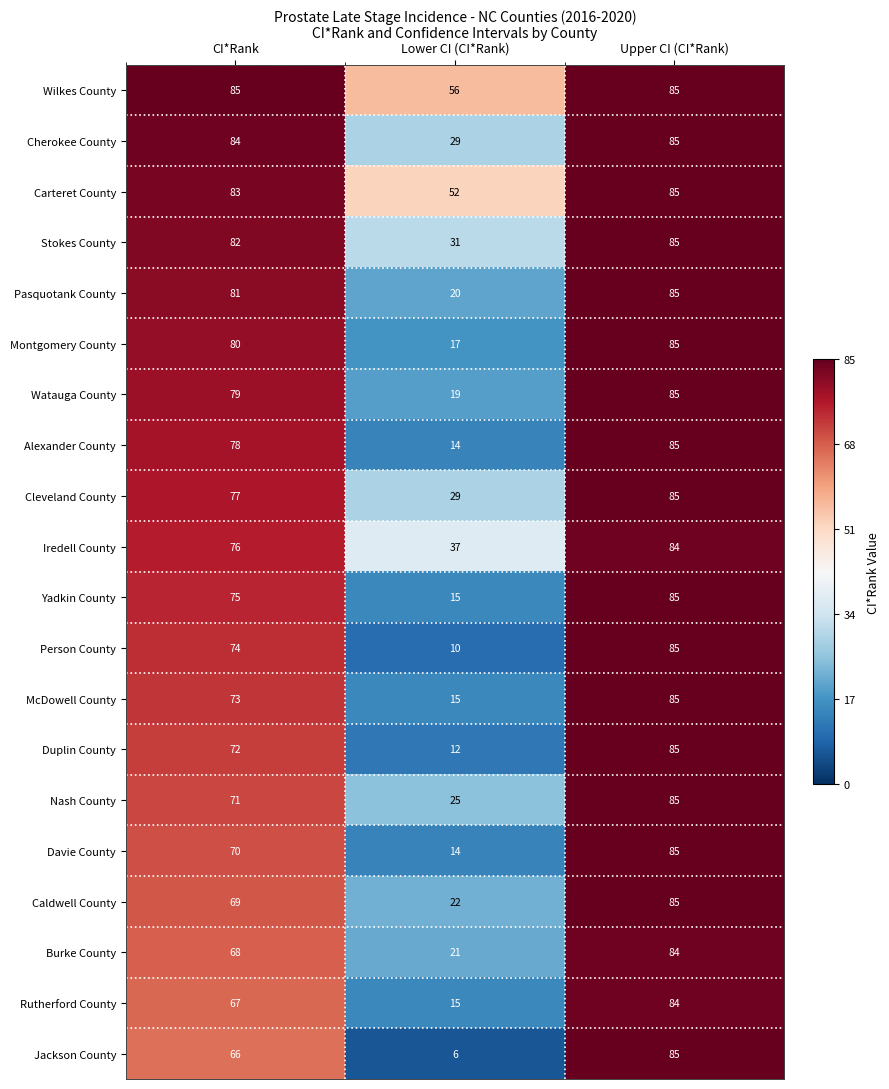

What is the total value across all series at Lower CI (CI*Rank)?

459